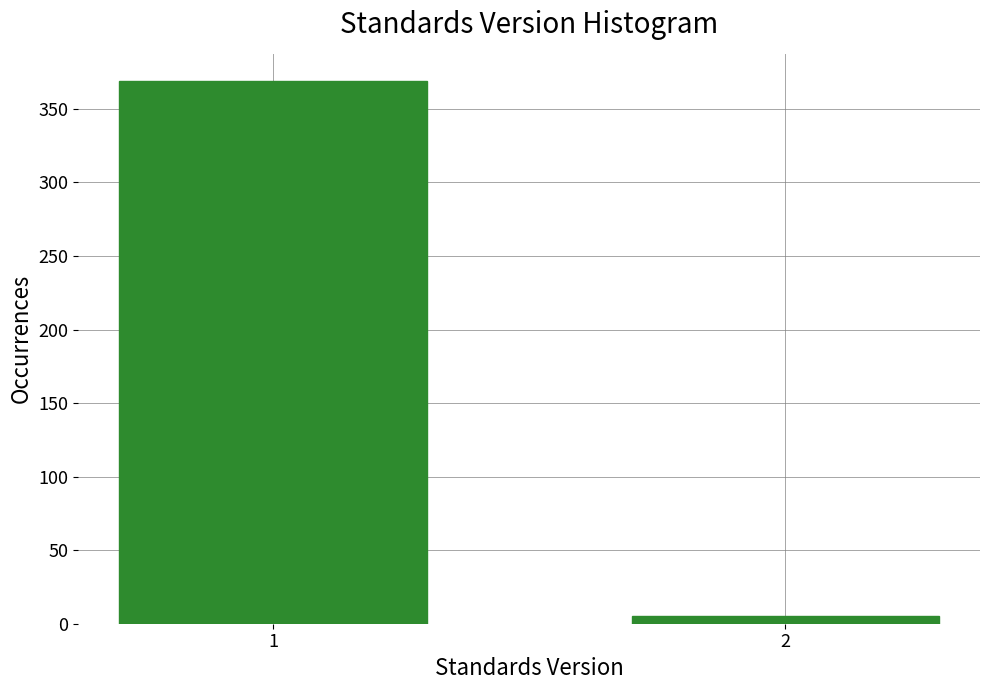

Reading left to right, what are all the values shown in this chart?

1=369	2=5